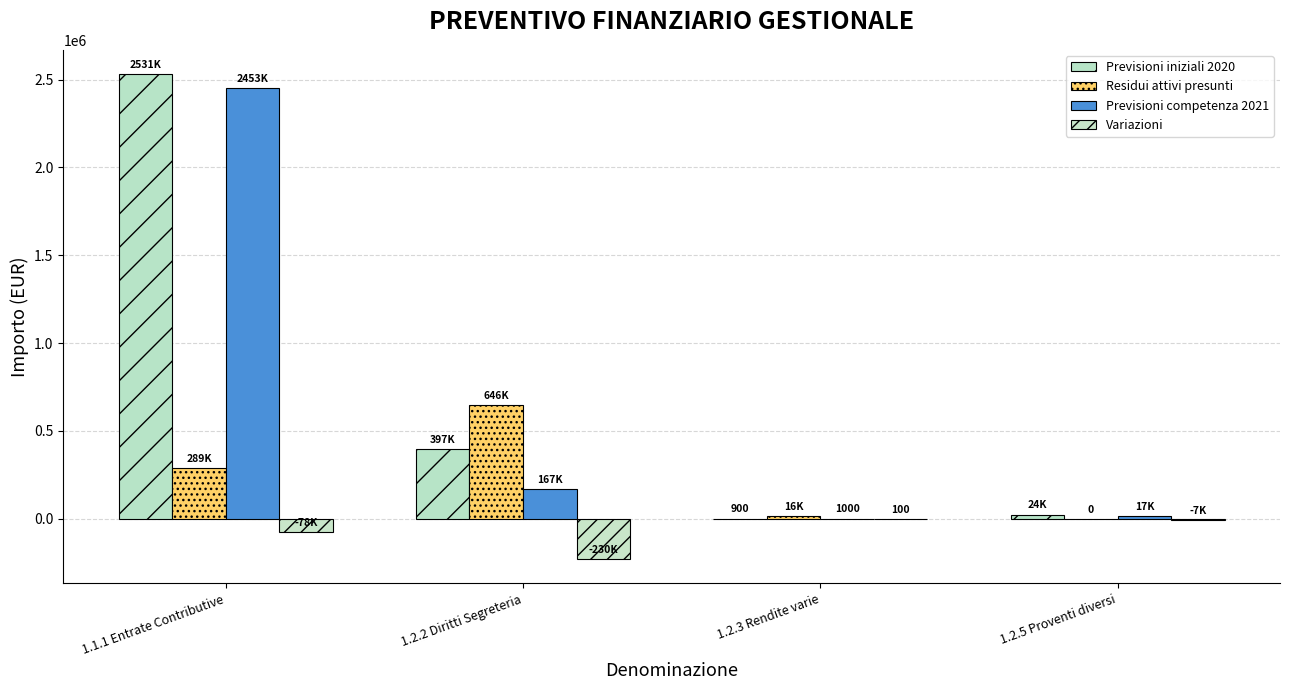

Rank the series by their maximum value, from lowest to highest.

Variazioni, Residui attivi presunti, Previsioni competenza 2021, Previsioni iniziali 2020